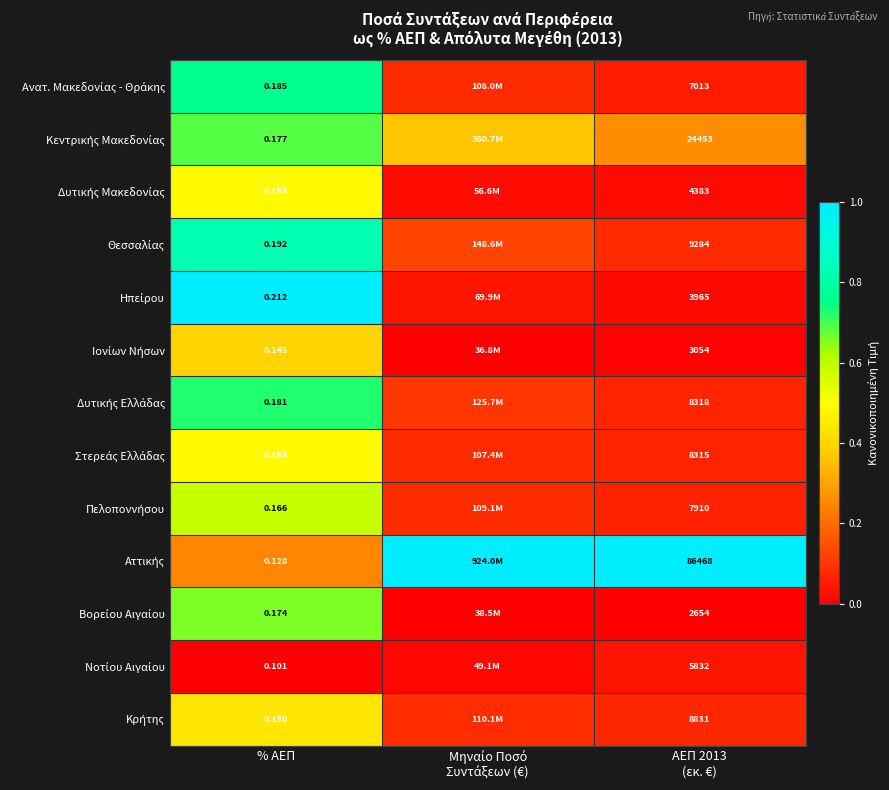

At how many categories does at least one series exceed 0?

3